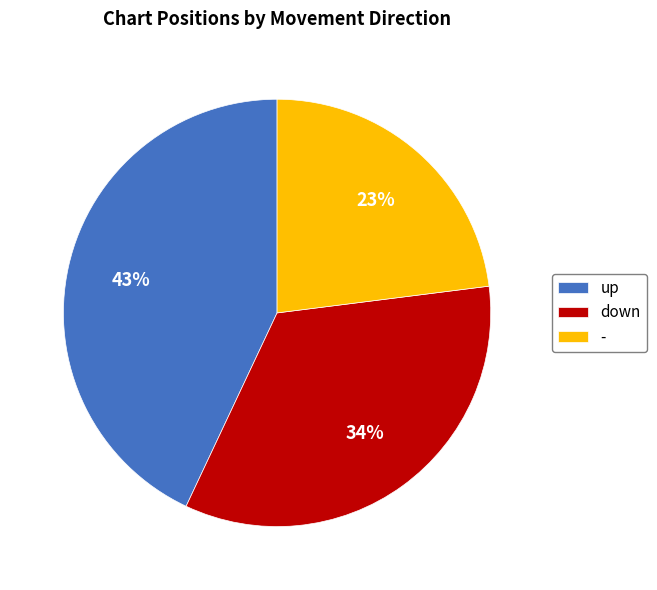

How many slices are in this pie chart?

3